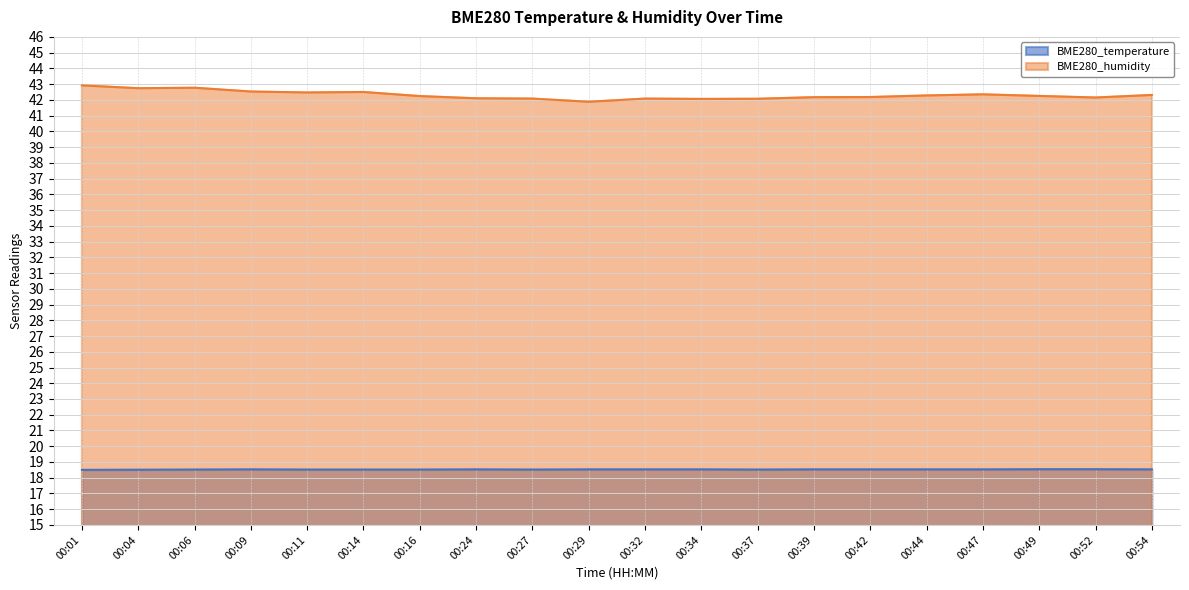

True or false: BME280_humidity has more than 2 interior local peaks.

True